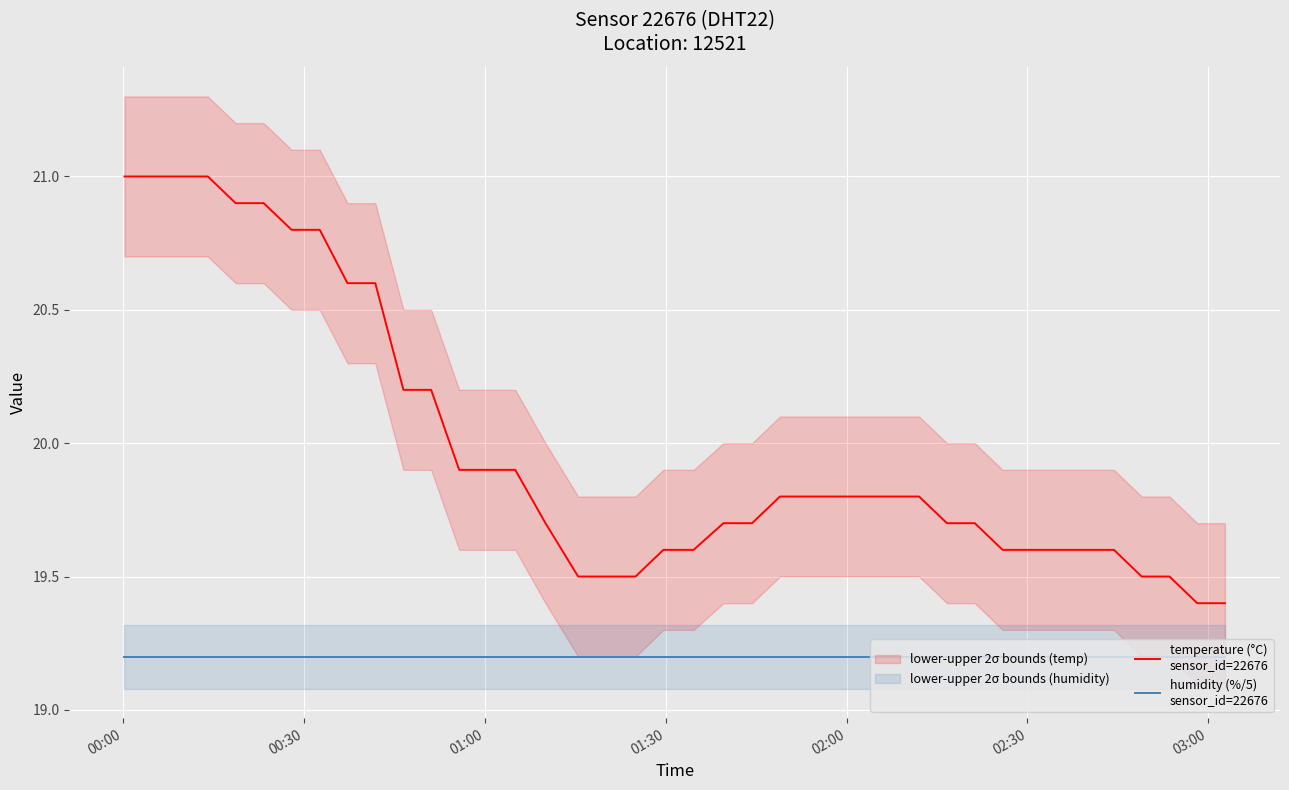

How many lines are shown in the chart?

2